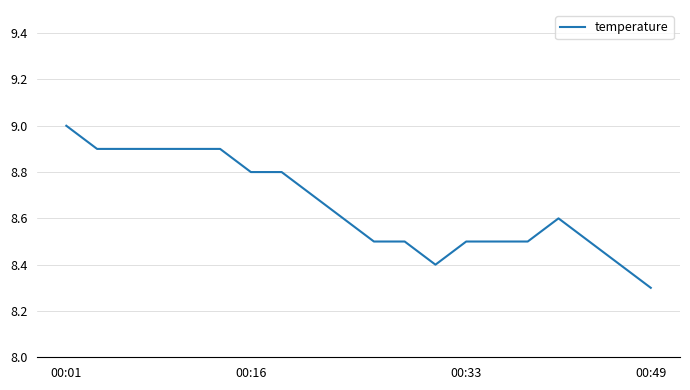

What is the smallest value displayed?

8.3